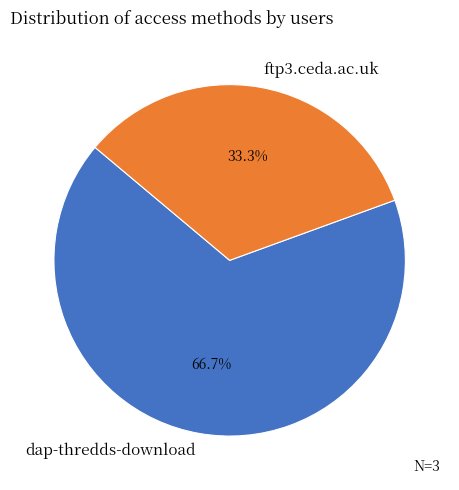

Which has a higher value, dap-thredds-download or ftp3.ceda.ac.uk?

dap-thredds-download